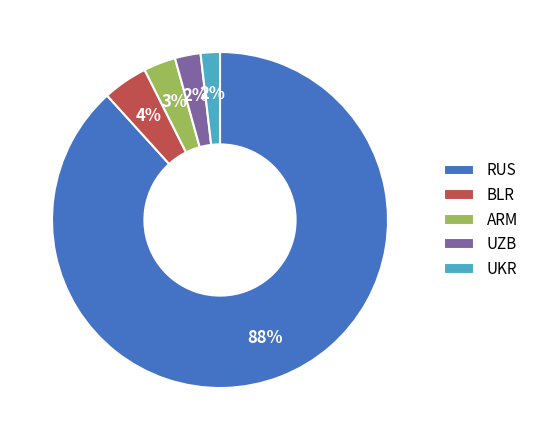

How many slices are in this pie chart?

5